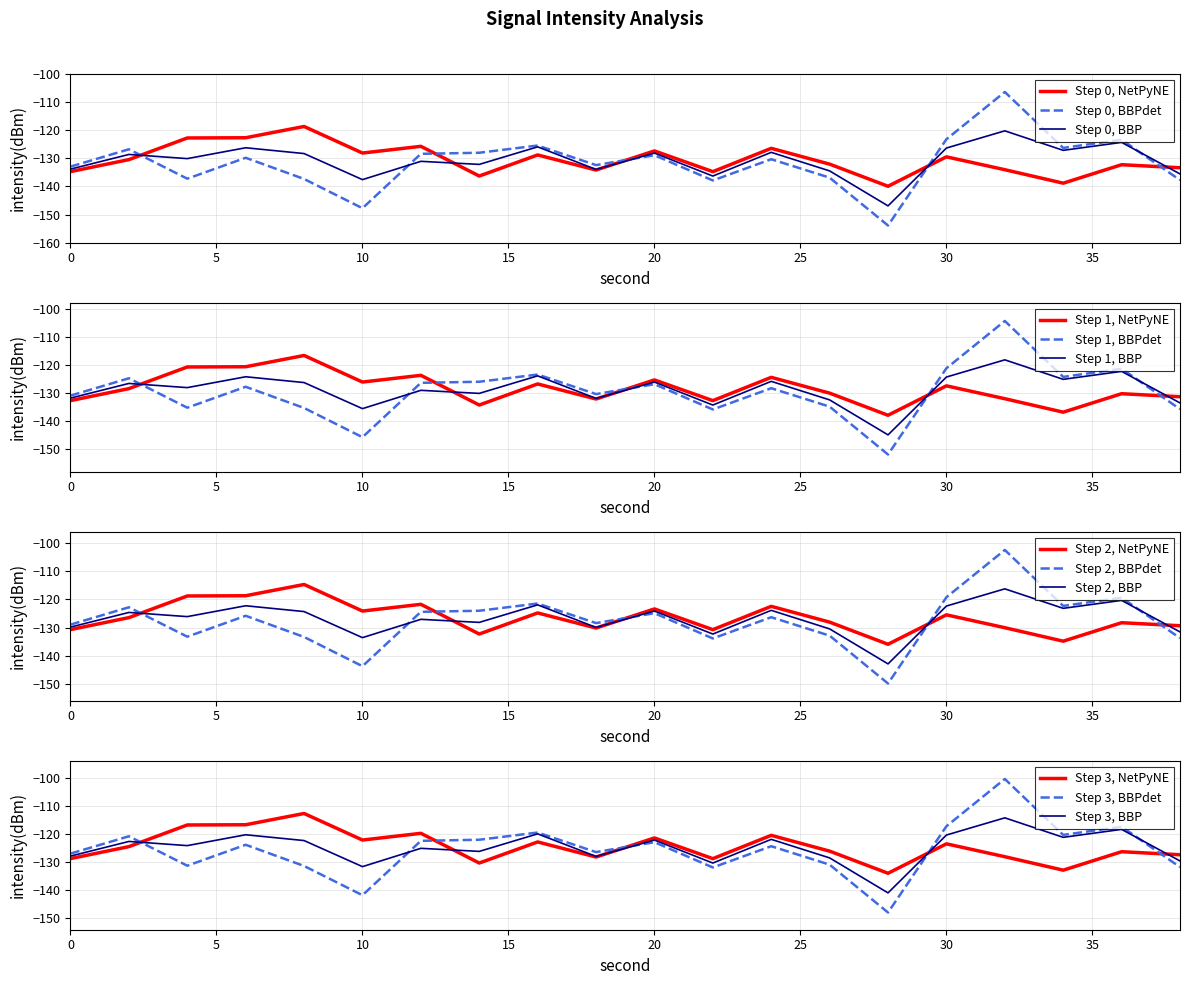

Rank the categories by intensity_avg value from lowest to highest.

28, 10, 22, 38, 26, 18, 0, 14, 12, 4, 2, 8, 20, 24, 34, 30, 6, 16, 36, 32